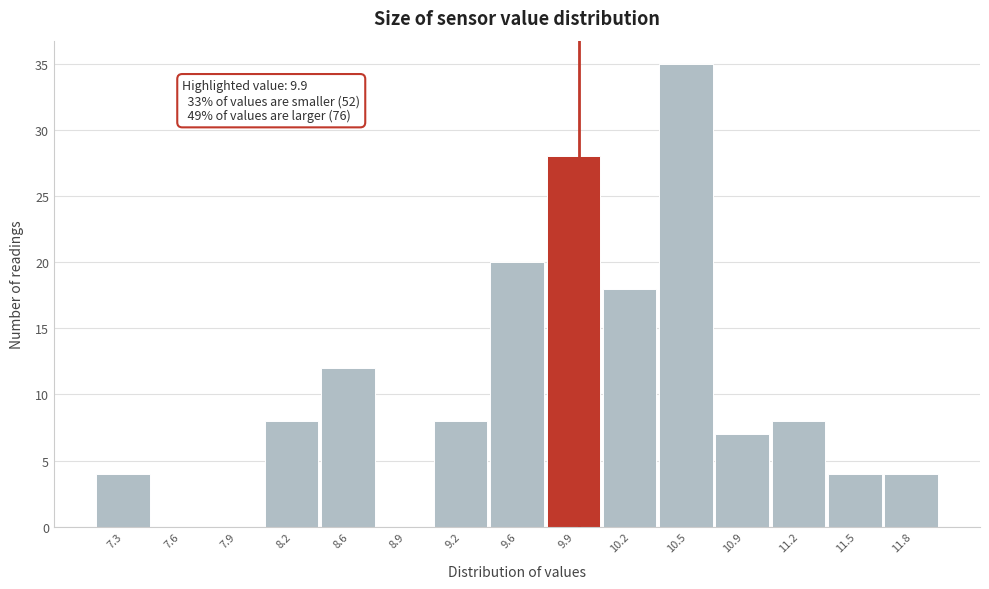

Which range on the x-axis has the tallest bar?

10.35 to 10.70